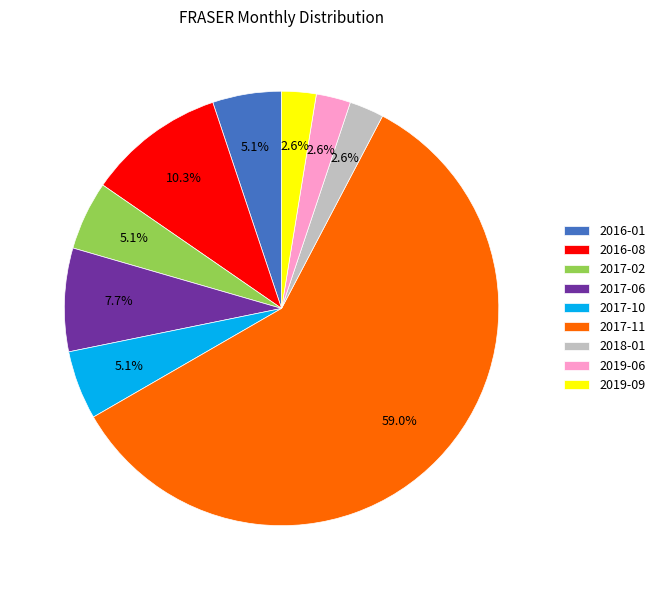

True or false: 2019-09 accounts for 3% of the total.

True